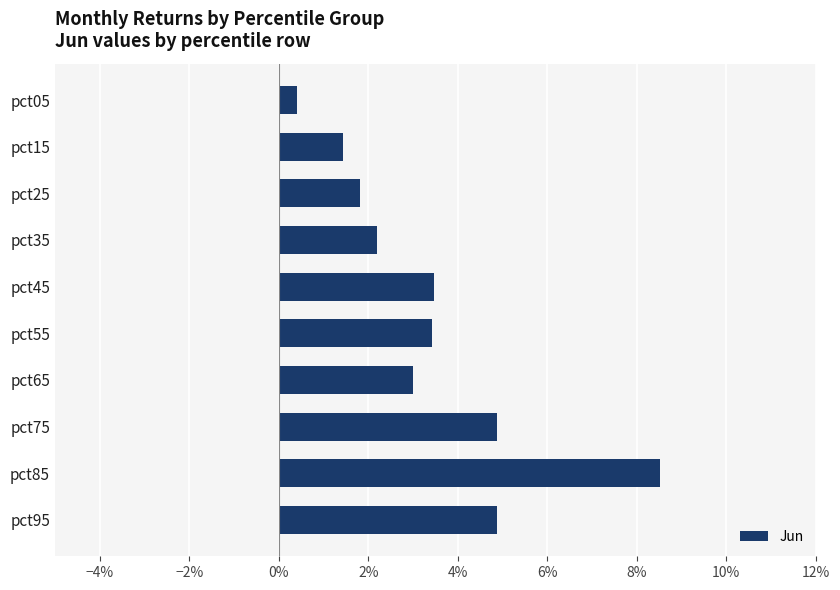

Are the bars horizontal?

Yes